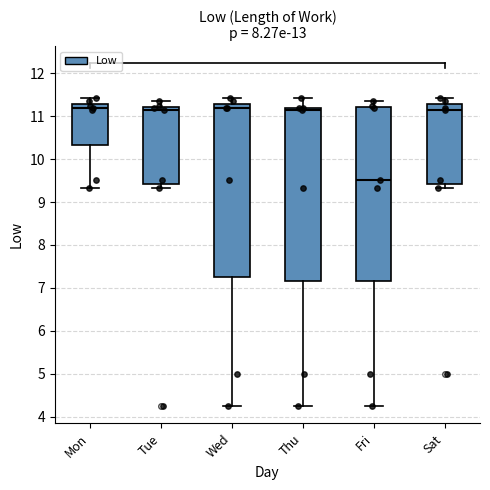

Where is the lower edge of the box for Tue on the y-axis? The values are not printed on the chart, so give them approximately, as read against the axis.

9.4